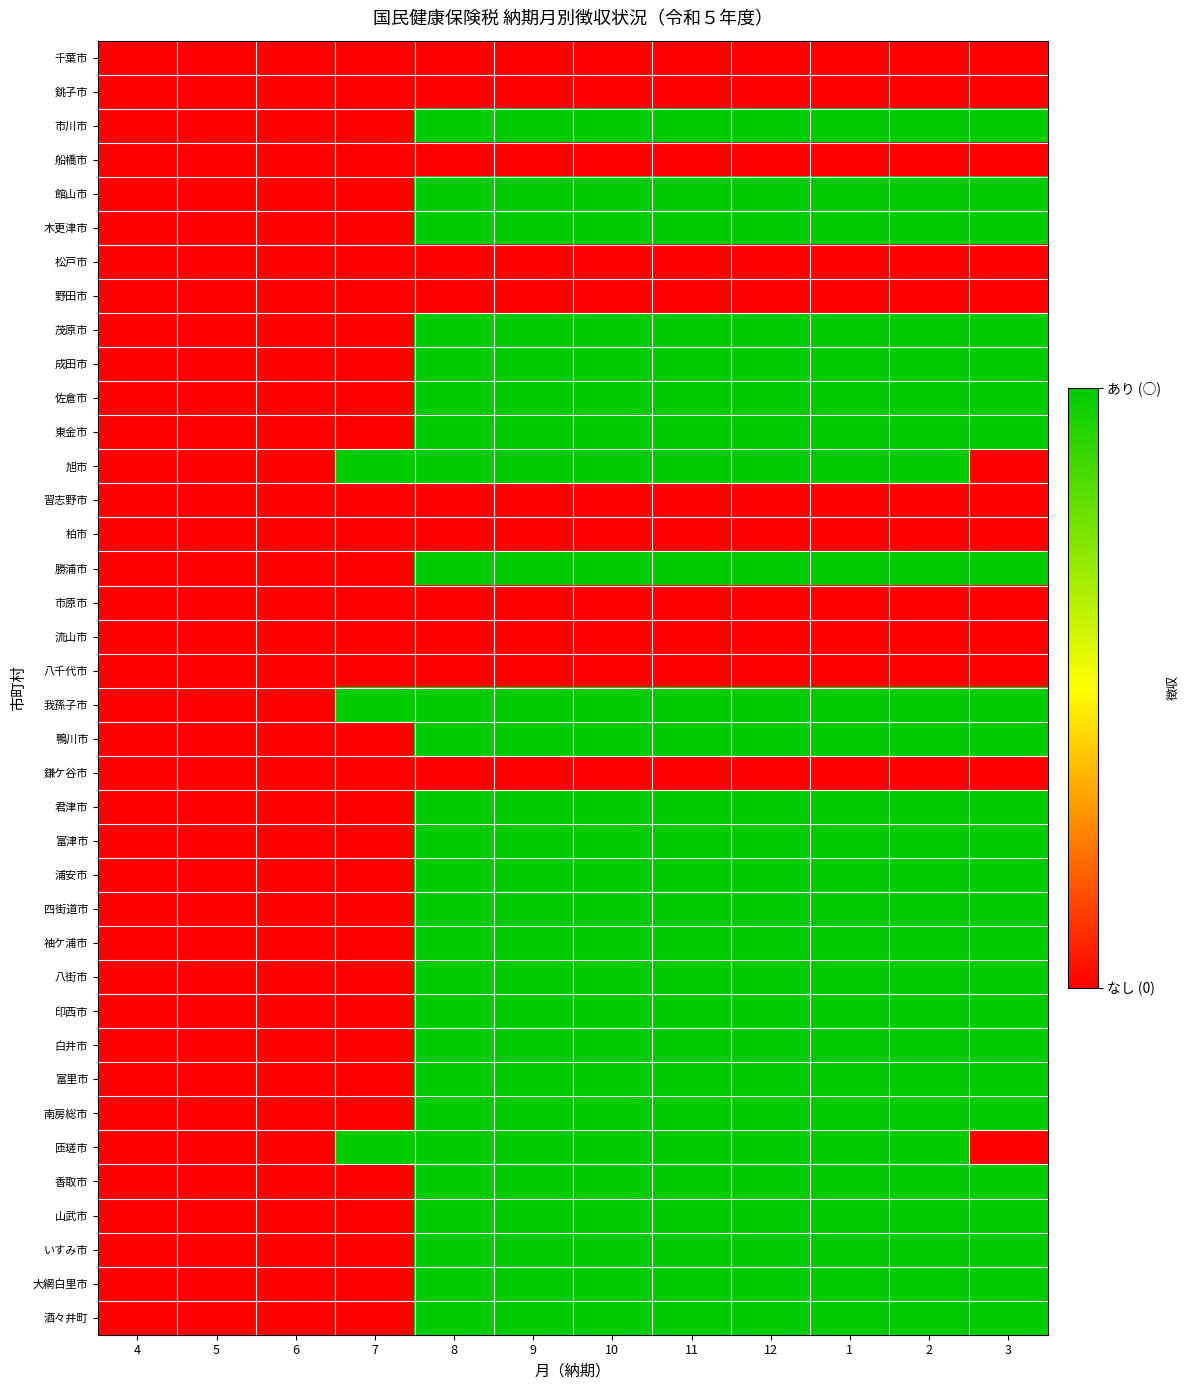

Which has a higher value, 11 or 2?

11